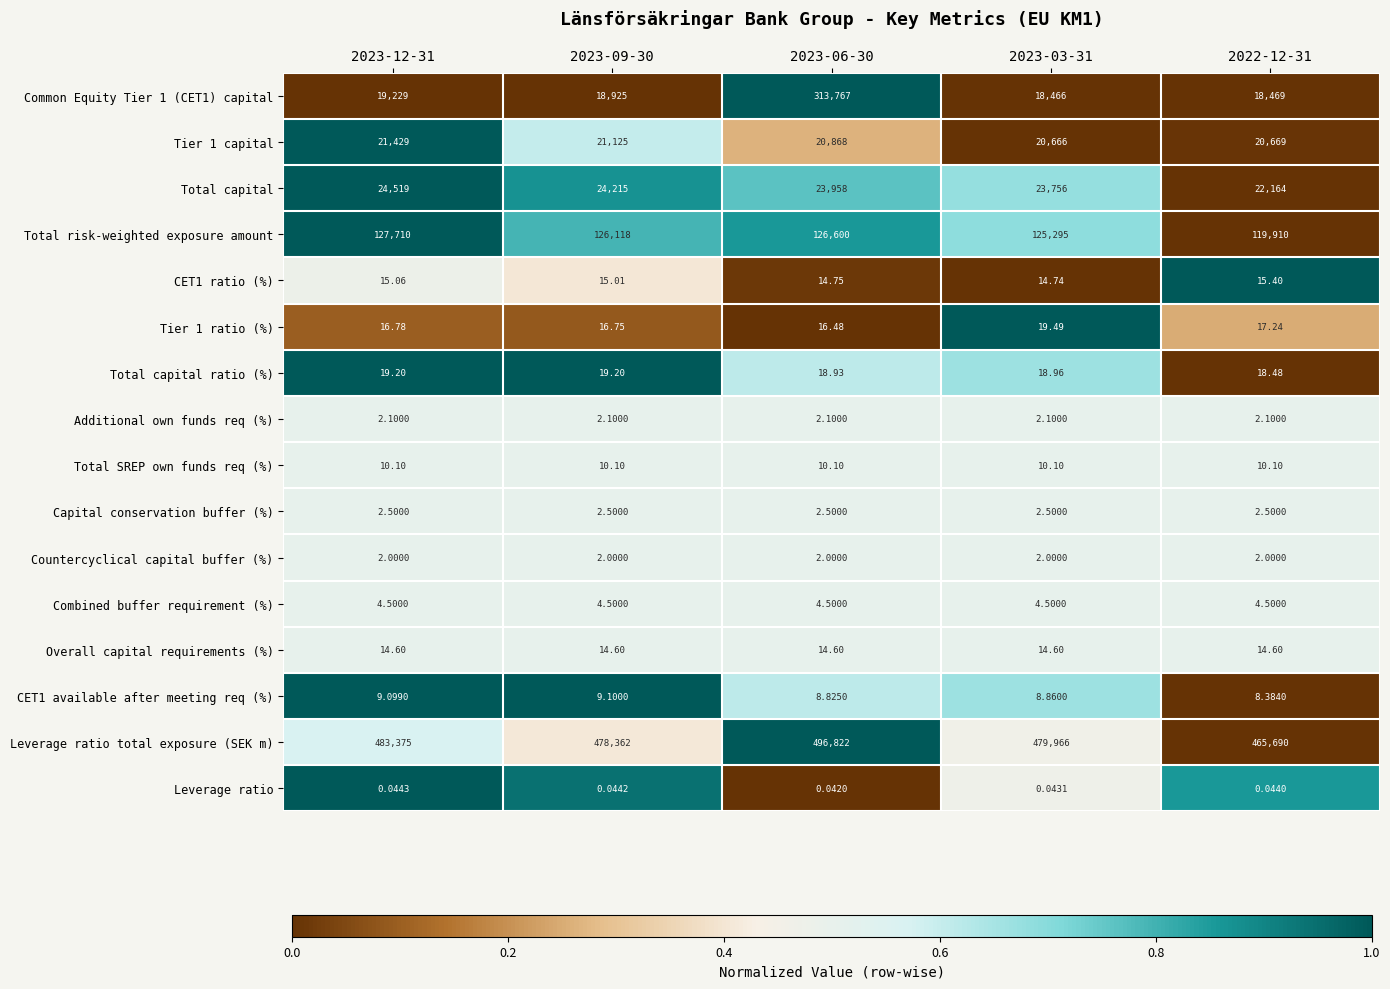

Which series has the largest total across all categories?

Leverage ratio total exposure (SEK m)